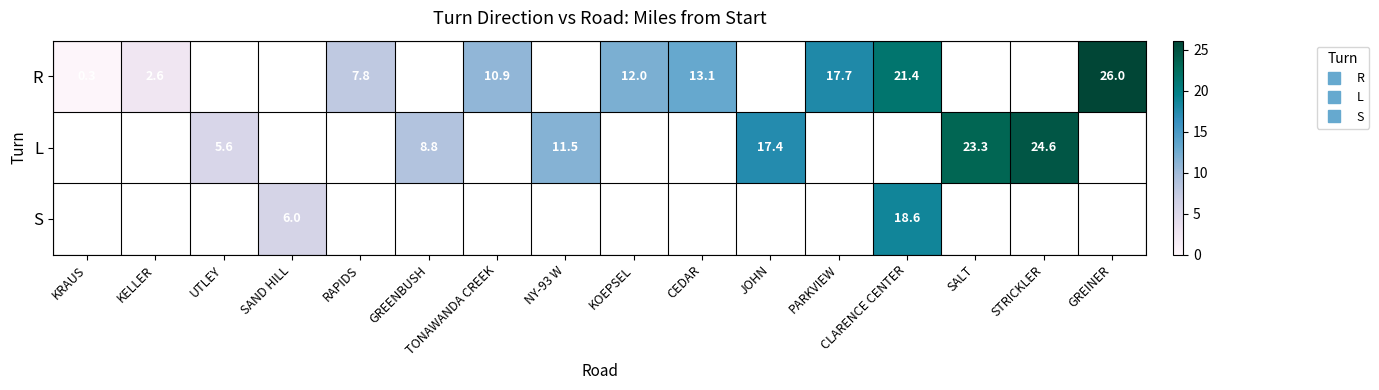

How many data points does each series have?

16